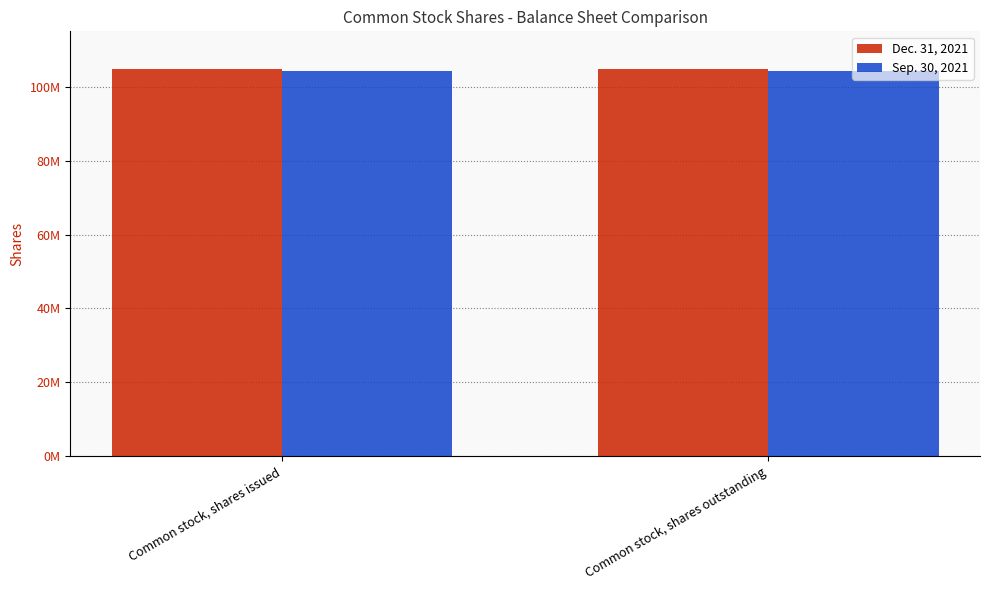

What are all the series names shown in the legend?

Dec. 31, 2021, Sep. 30, 2021